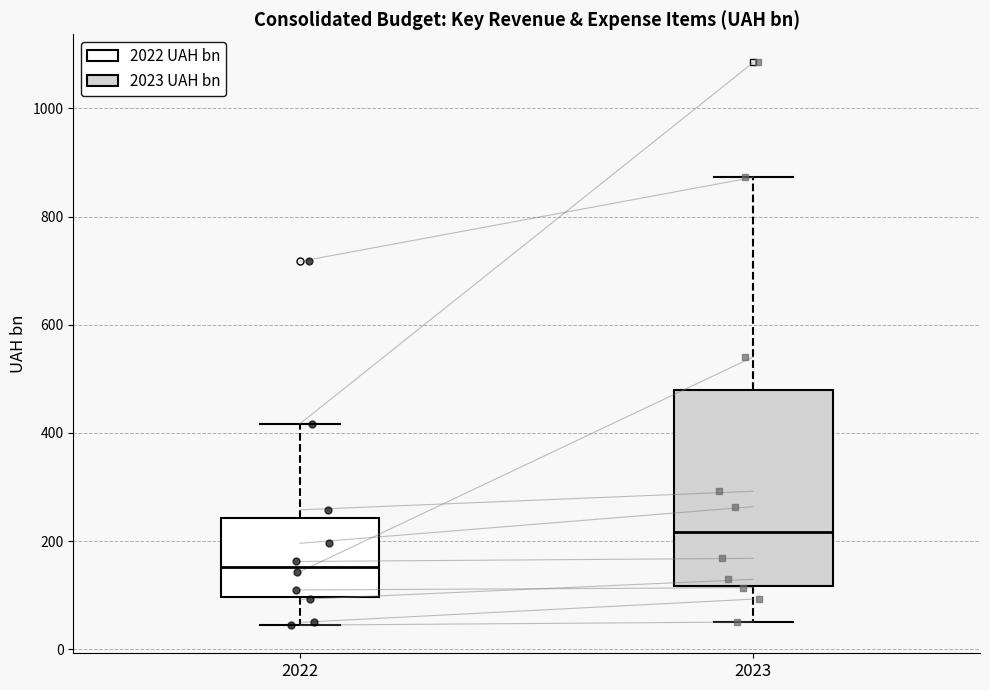

Which box has the lowest median line?

2022